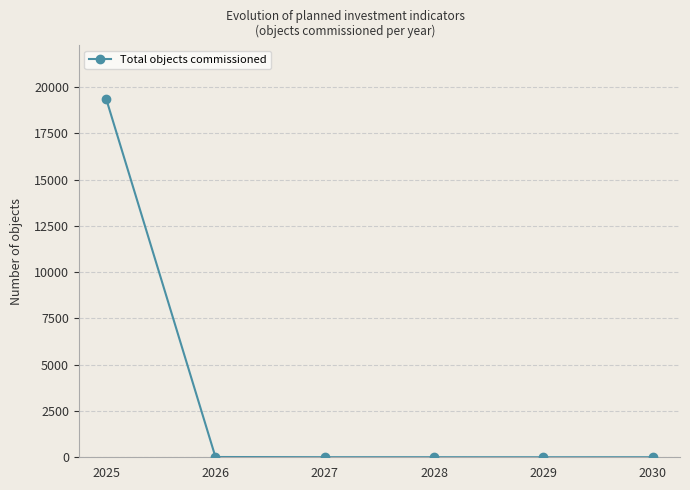

The value at 2030 is 3. True or false?

True